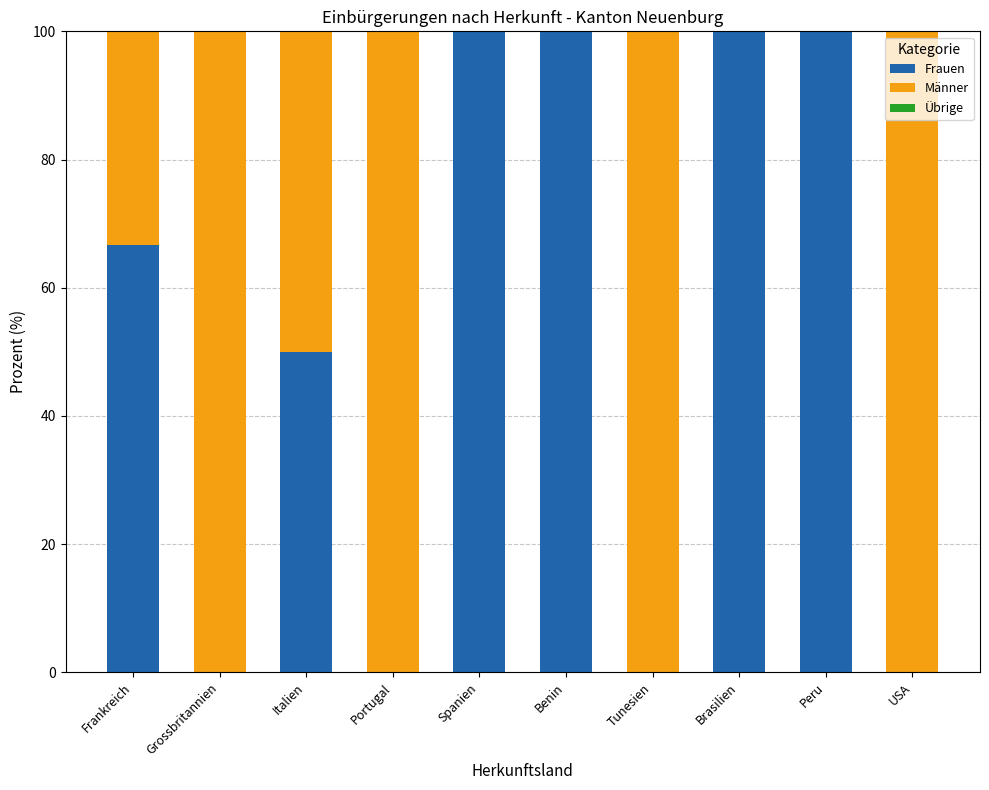

Count the number of categories in the chart.

10